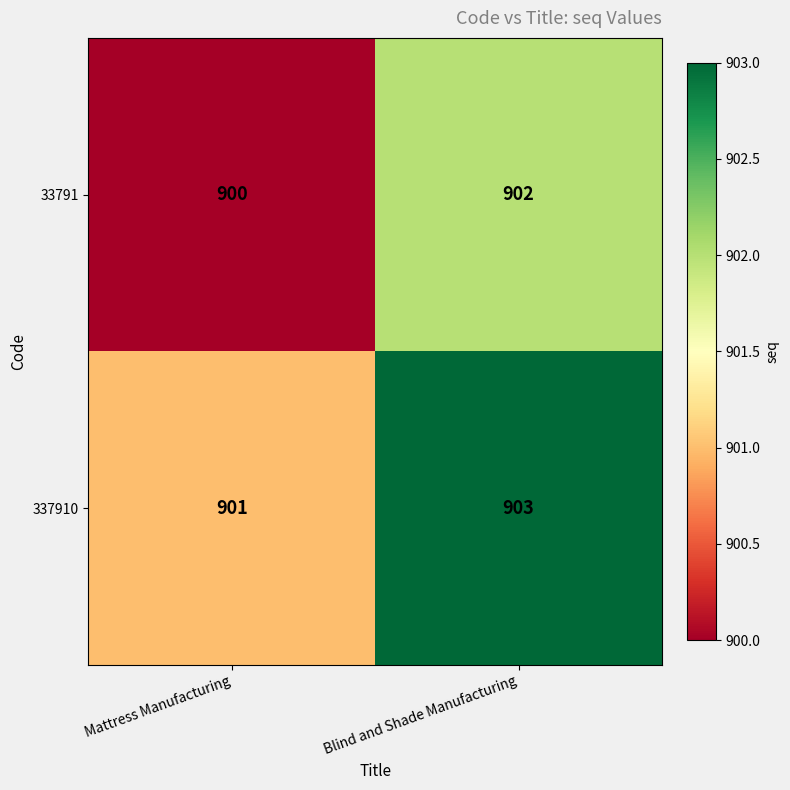

Rank the series at Mattress Manufacturing from lowest to highest value.

33791, 337910